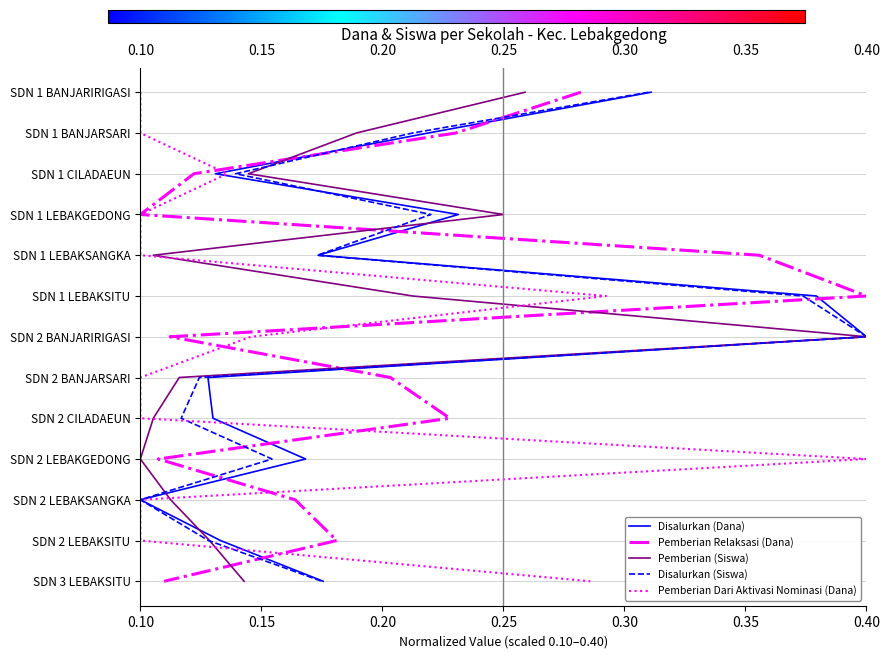

The Pemberian (Siswa) series shows 3 at 0.25. True or false?

True